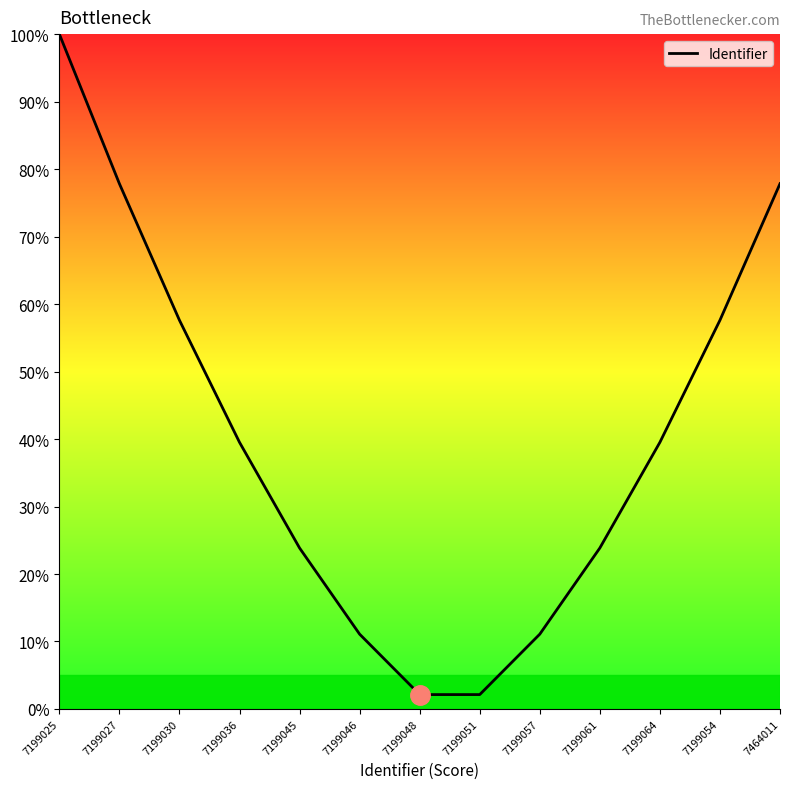

The value at 7199061 is 23.9. True or false?

True